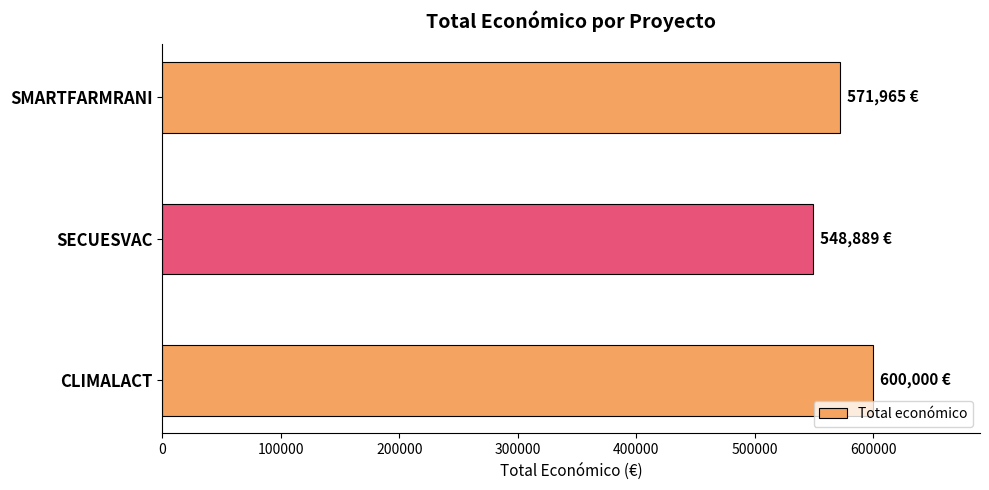

What is the label of the 3rd bar from the bottom?

SMARTFARMRANI